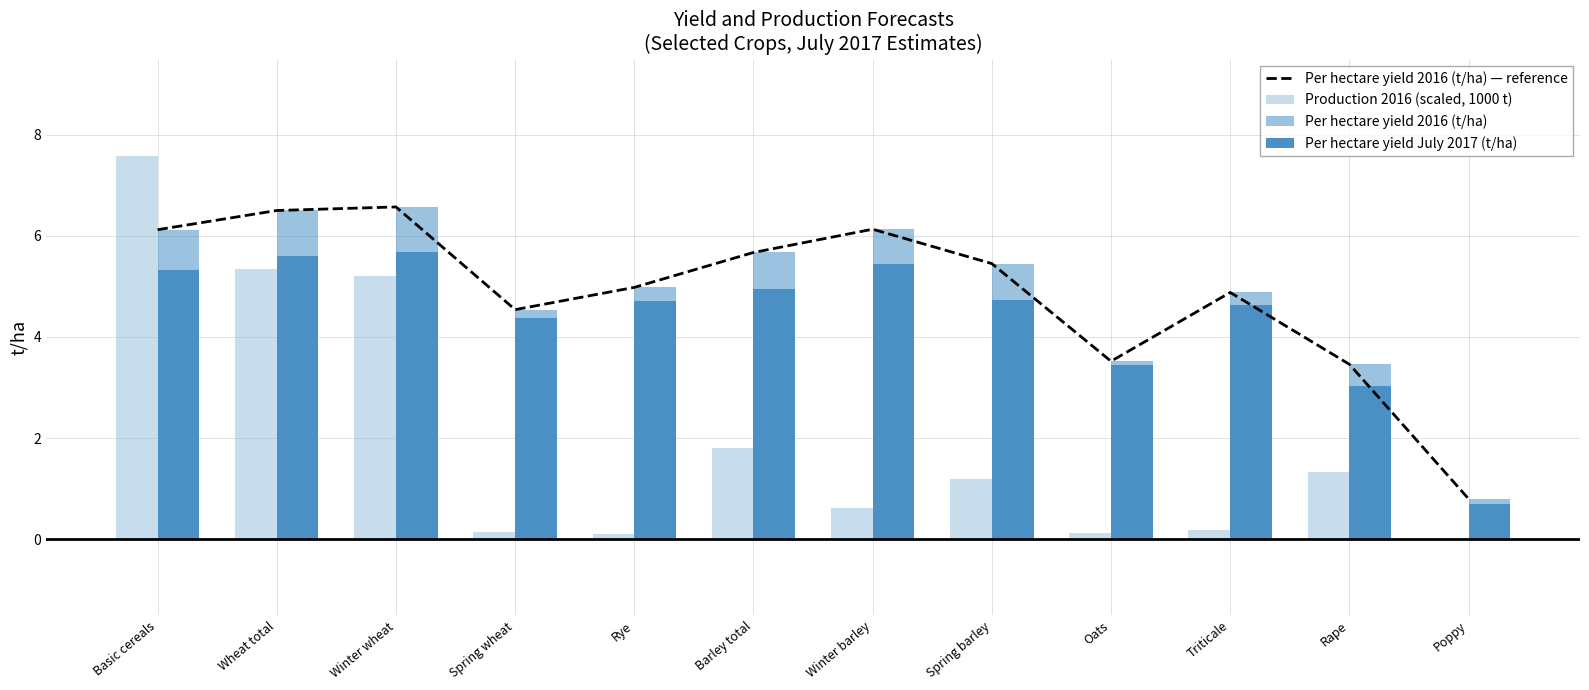

Which series has the largest total across all categories?

Per hectare yield 2016 (t/ha) — reference